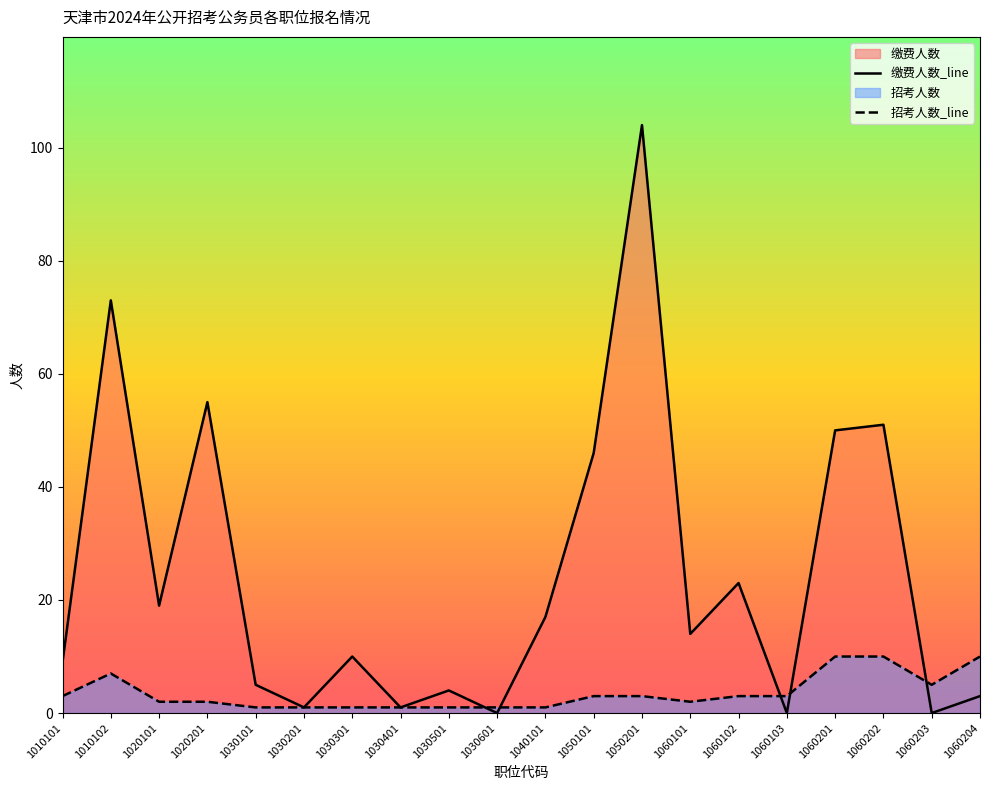

How many data points does each series have?

20